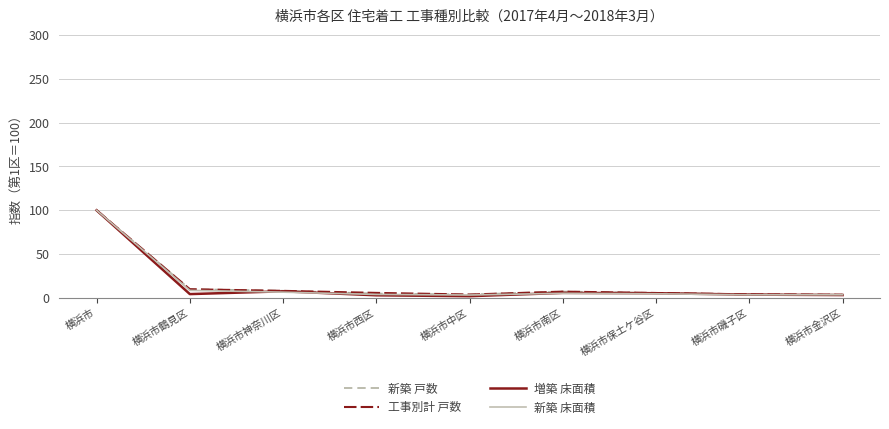

How many lines are shown in the chart?

4